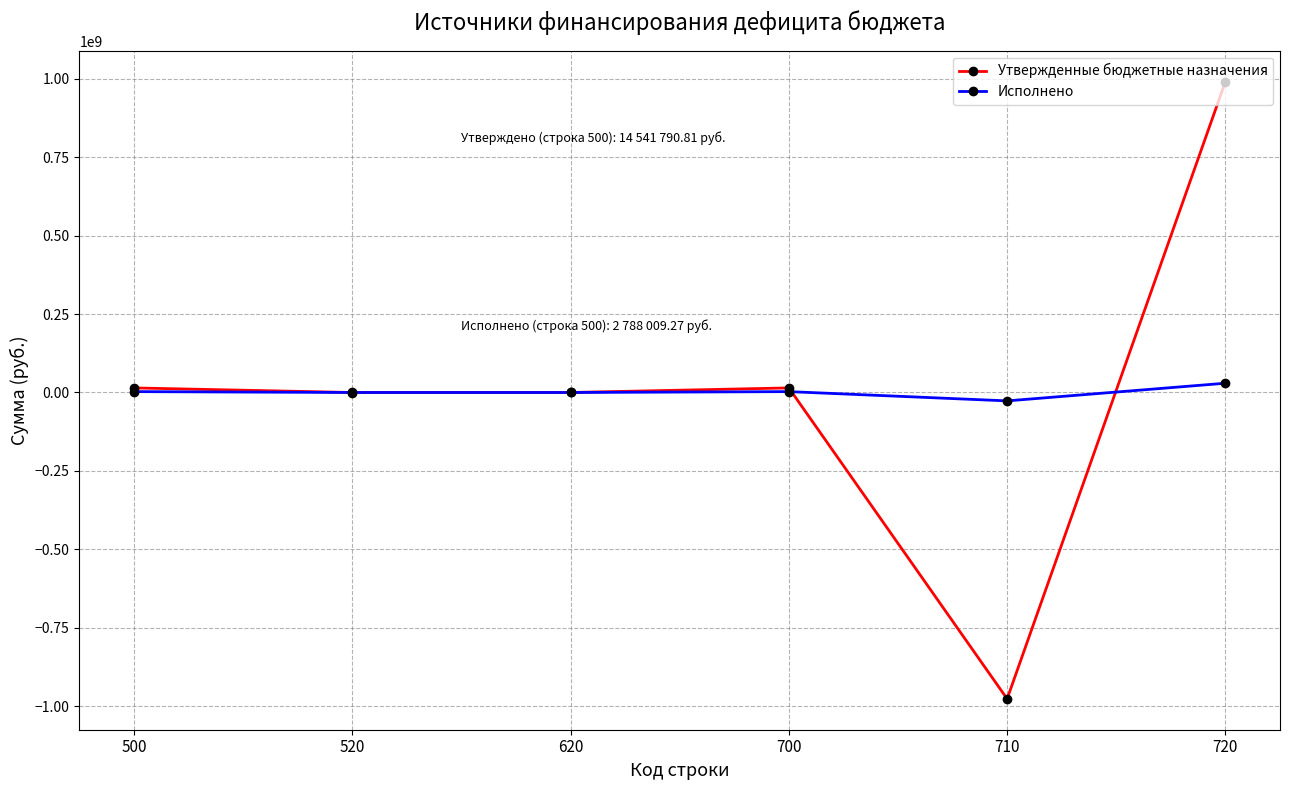

Is the value of Утвержденные бюджетные назначения at 720 greater than the value of Исполнено at 620?

Yes